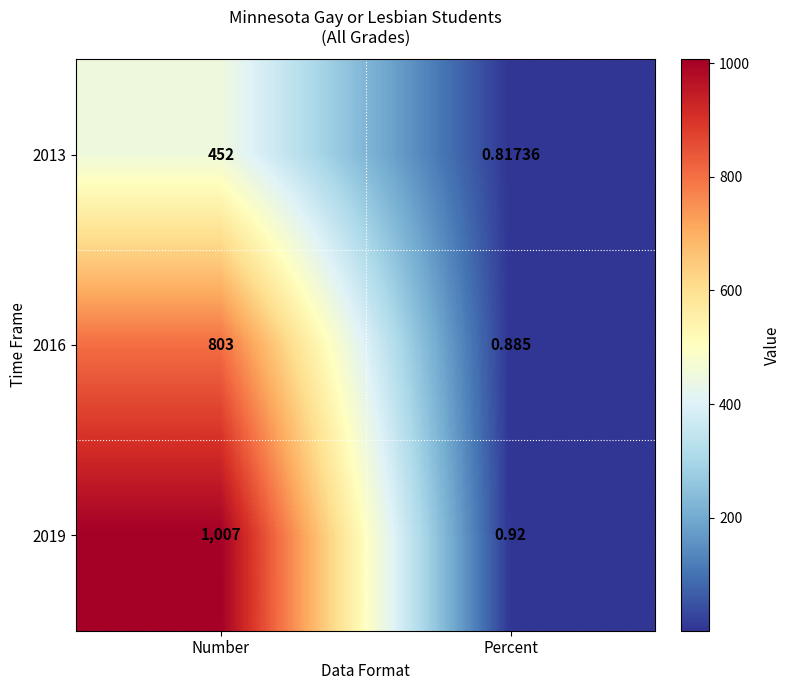

Which category has the highest value in the 2013 series?

Number